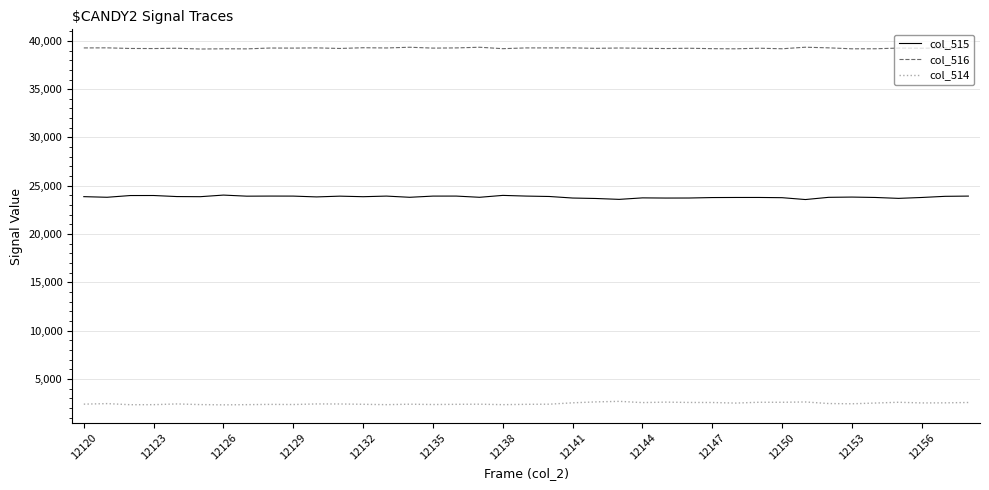

List the series in order of their overall mean, highest first.

col_516, col_515, col_514